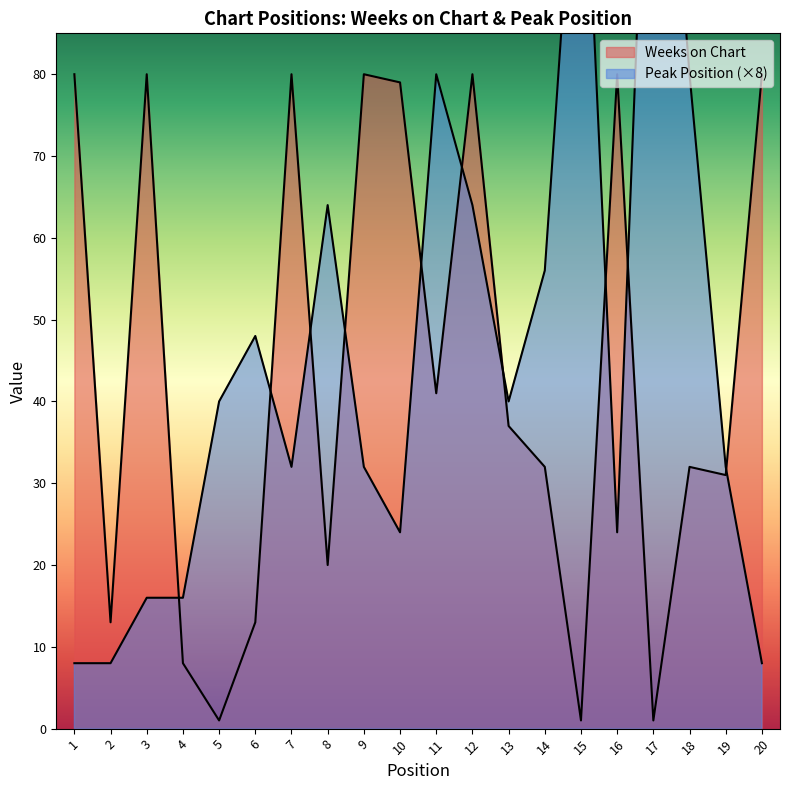

Which series ends up on top after the final intersection of Peak Position and Weeks on Chart?

Weeks on Chart